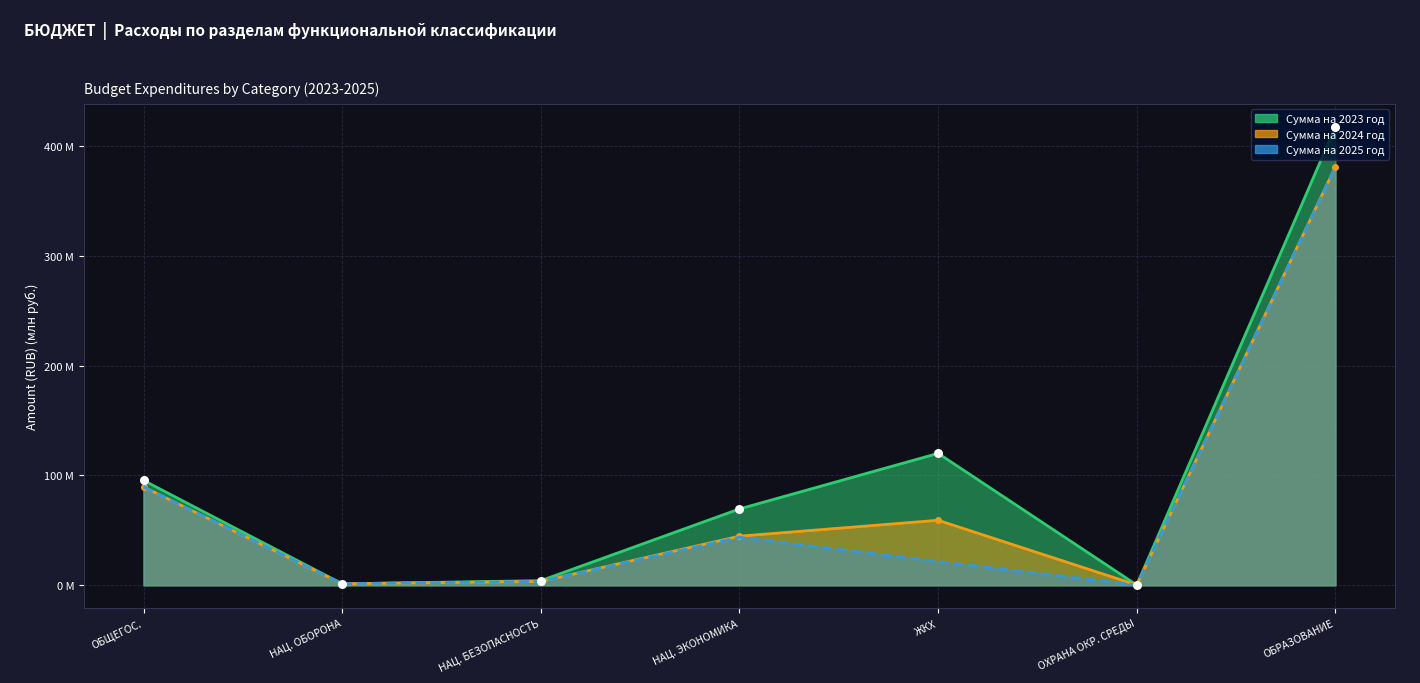

Which series has the largest Y range (max minus min)?

Сумма на 2023 год